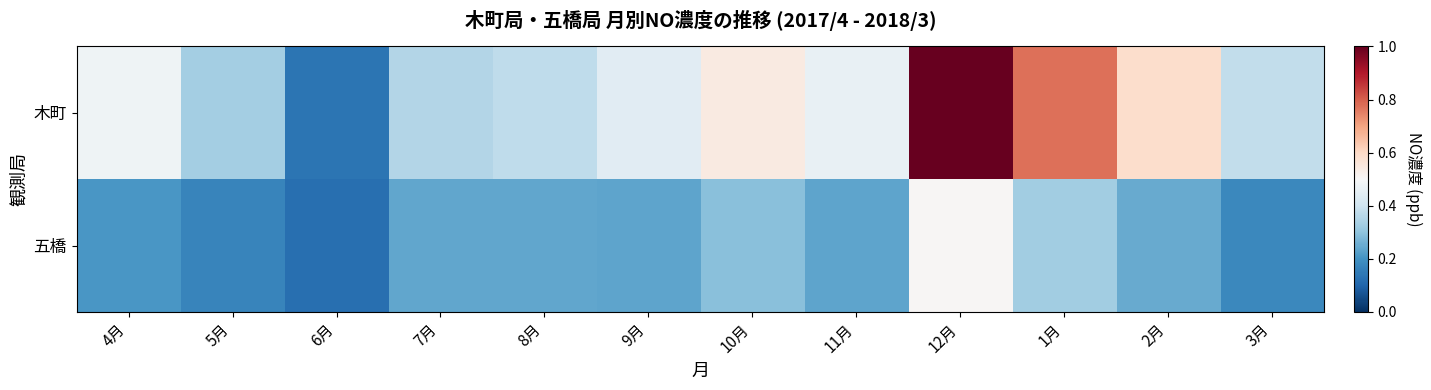

List the series in order of their peak value, lowest first.

五橋, 木町